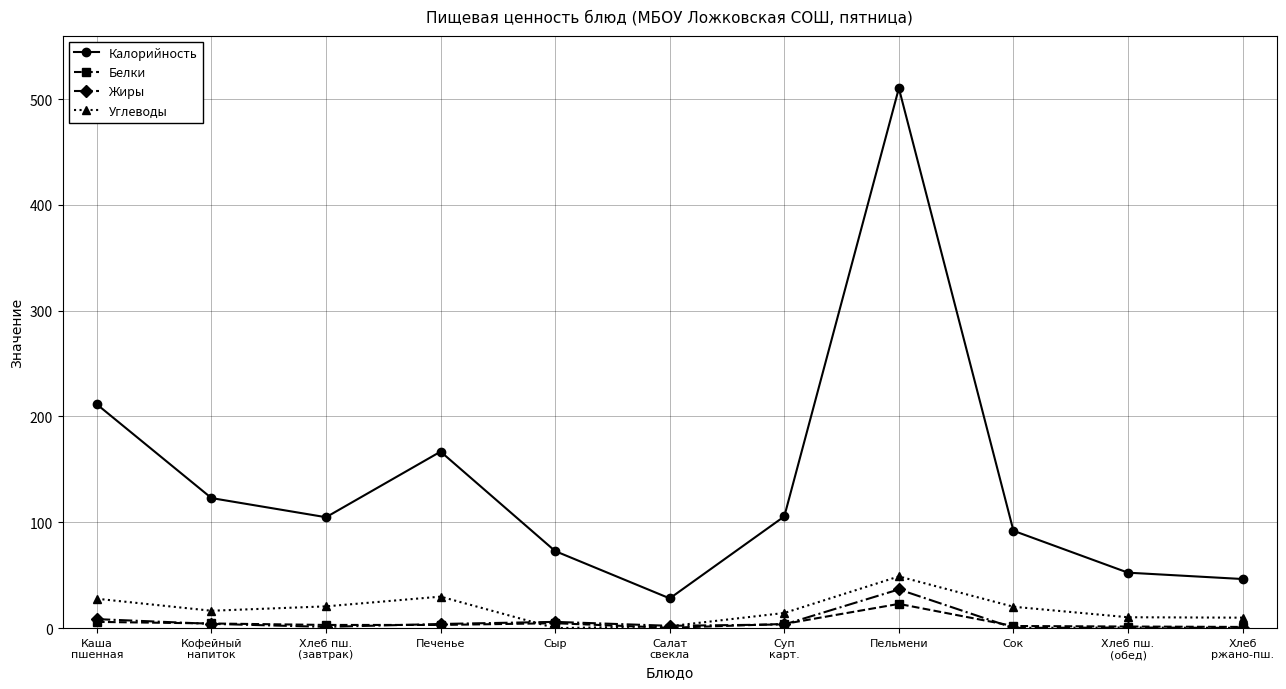

The Калорийность series shows 92.0 at Сок. True or false?

True